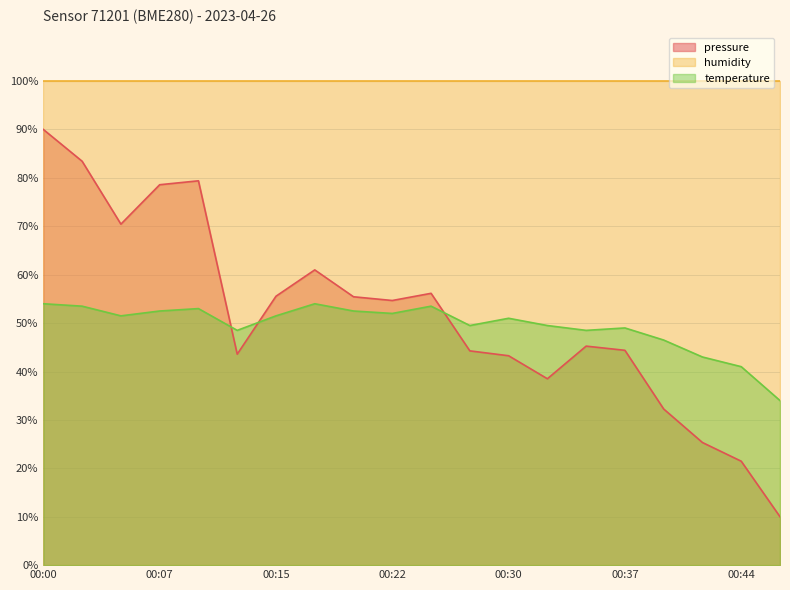

List the series in order of their peak value, highest first.

humidity, pressure, temperature